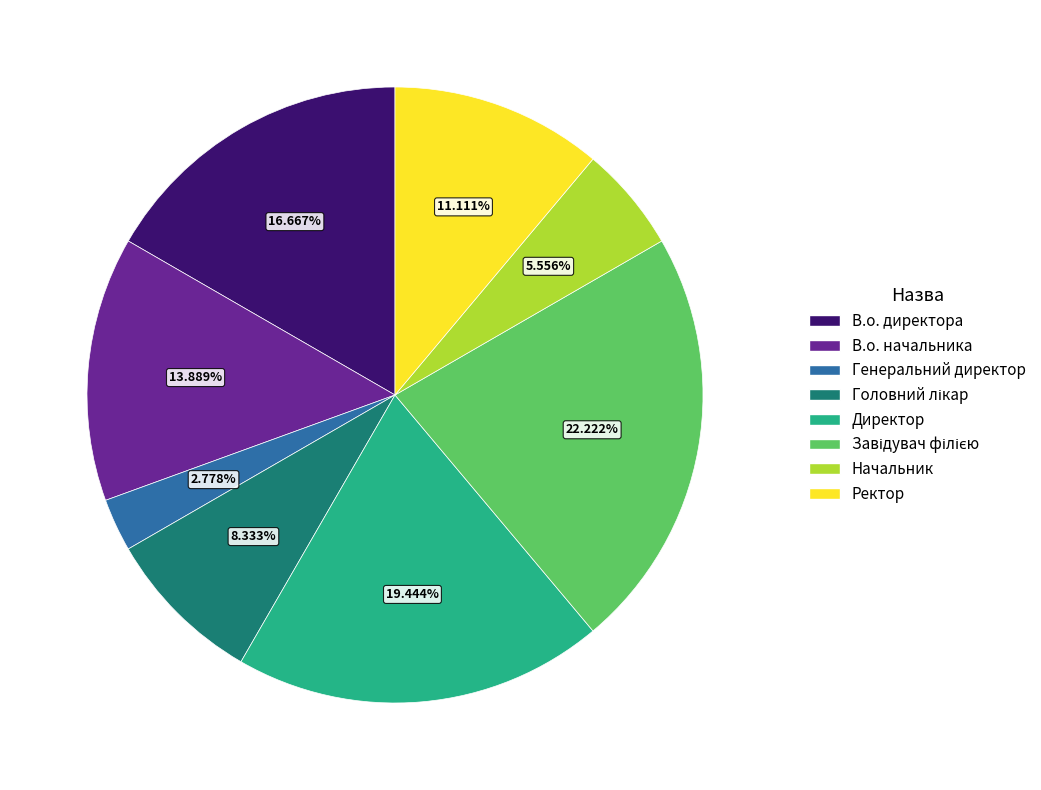

Approximately how many times larger is the value at В.о. директора compared to Ректор?

1.5